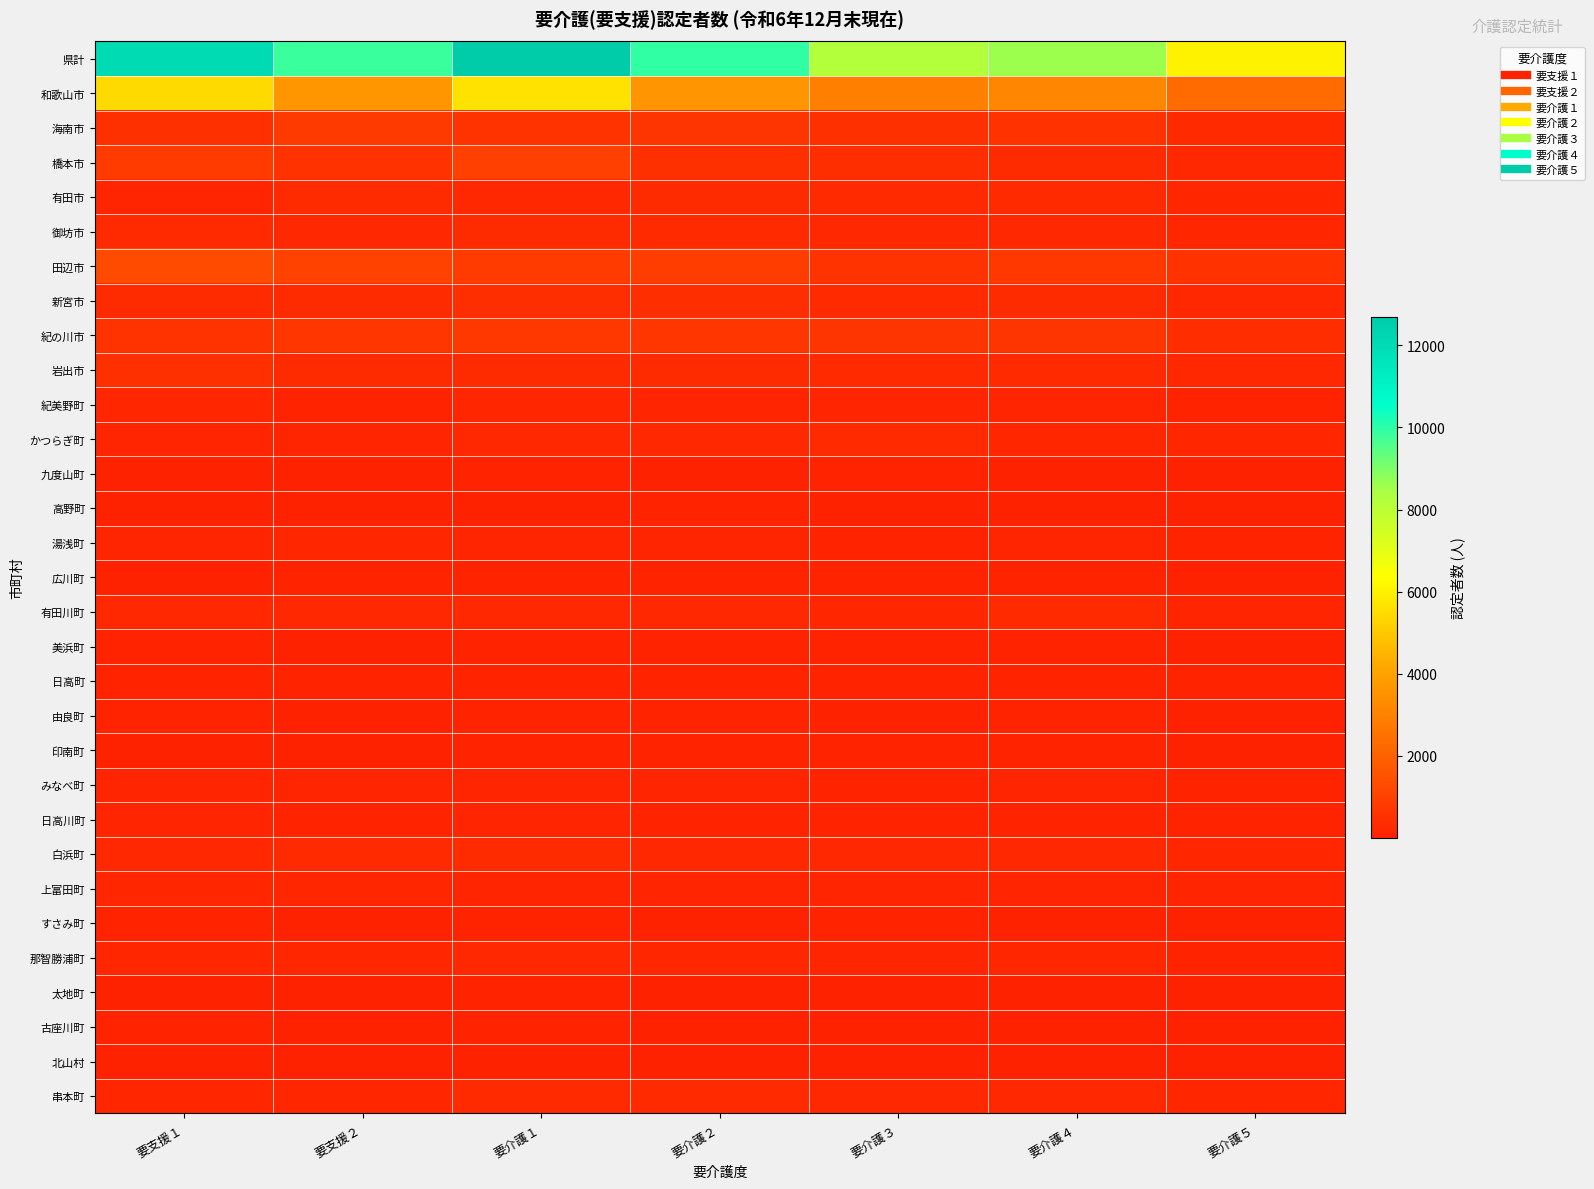

Reading left to right, transcribe all the data shown in this chart.

県計: 要支援１=11999	要支援２=9855	要介護１=12688	要介護２=9936	要介護３=8214	要介護４=8622	要介護５=5999
和歌山市: 要支援１=5410	要支援２=3626	要介護１=5650	要介護２=3572	要介護３=2973	要介護４=3140	要介護５=2286
海南市: 要支援１=489	要支援２=757	要介護１=571	要介護２=637	要介護３=479	要介護４=510	要介護５=292
橋本市: 要支援１=845	要支援２=522	要介護１=951	要介護２=474	要介護３=446	要介護４=334	要介護５=240
有田市: 要支援１=111	要支援２=341	要介護１=212	要介護２=348	要介護３=253	要介護４=284	要介護５=182
御坊市: 要支援１=289	要支援２=202	要介護１=313	要介護２=255	要介護３=246	要介護４=235	要介護５=188
田辺市: 要支援１=1329	要支援２=1013	要介護１=845	要介護２=850	要介護３=564	要介護４=736	要介護５=512
新宮市: 要支援１=313	要支援２=312	要介護１=416	要介護２=440	要介護３=282	要介護４=334	要介護５=241
紀の川市: 要支援１=552	要支援２=694	要介護１=728	要介護２=687	要介護３=601	要介護４=642	要介護５=360
岩出市: 要支援１=464	要支援２=329	要介護１=327	要介護２=304	要介護３=255	要介護４=290	要介護５=204
紀美野町: 要支援１=168	要支援２=82	要介護１=172	要介護２=143	要介護３=117	要介護４=146	要介護５=54
かつらぎ町: 要支援１=120	要支援２=118	要介護１=250	要介護２=224	要介護３=267	要介護４=174	要介護５=152
九度山町: 要支援１=40	要支援２=43	要介護１=79	要介護２=43	要介護３=65	要介護４=43	要介護５=31
高野町: 要支援１=20	要支援２=33	要介護１=46	要介護２=75	要介護３=49	要介護４=32	要介護５=18
湯浅町: 要支援１=111	要支援２=166	要介護１=117	要介護２=123	要介護３=88	要介護４=117	要介護５=66
広川町: 要支援１=33	要支援２=69	要介護１=54	要介護２=77	要介護３=66	要介護４=77	要介護５=36
有田川町: 要支援１=250	要支援２=235	要介護１=239	要介護２=202	要介護３=182	要介護４=252	要介護５=143
美浜町: 要支援１=58	要支援２=52	要介護１=73	要介護２=93	要介護３=76	要介護４=56	要介護５=46
日高町: 要支援１=84	要支援２=69	要介護１=81	要介護２=81	要介護３=72	要介護４=64	要介護５=54
由良町: 要支援１=74	要支援２=39	要介護１=71	要介護２=62	要介護３=51	要介護４=58	要介護５=48
印南町: 要支援１=38	要支援２=42	要介護１=61	要介護２=72	要介護３=56	要介護４=68	要介護５=51
みなべ町: 要支援１=131	要支援２=126	要介護１=145	要介護２=121	要介護３=73	要介護４=111	要介護５=93
日高川町: 要支援１=125	要支援２=65	要介護１=131	要介護２=101	要介護３=93	要介護４=86	要介護５=79
白浜町: 要支援１=234	要支援２=259	要介護１=336	要介護２=244	要介護３=226	要介護４=215	要介護５=172
上富田町: 要支援１=155	要支援２=173	要介護１=106	要介護２=144	要介護３=110	要介護４=117	要介護５=109
すさみ町: 要支援１=71	要支援２=41	要介護１=80	要介護２=50	要介護３=72	要介護４=39	要介護５=43
那智勝浦町: 要支援１=180	要支援２=165	要介護１=225	要介護２=166	要介護３=136	要介護４=163	要介護５=100
太地町: 要支援１=36	要支援２=47	要介護１=53	要介護２=30	要介護３=27	要介護４=37	要介護５=15
古座川町: 要支援１=67	要支援２=43	要介護１=80	要介護２=43	要介護３=44	要介護４=37	要介護５=24
北山村: 要支援１=14	要支援２=3	要介護１=19	要介護２=3	要介護３=4	要介護４=6	要介護５=4
串本町: 要支援１=188	要支援２=189	要介護１=257	要介護２=272	要介護３=241	要介護４=219	要介護５=156